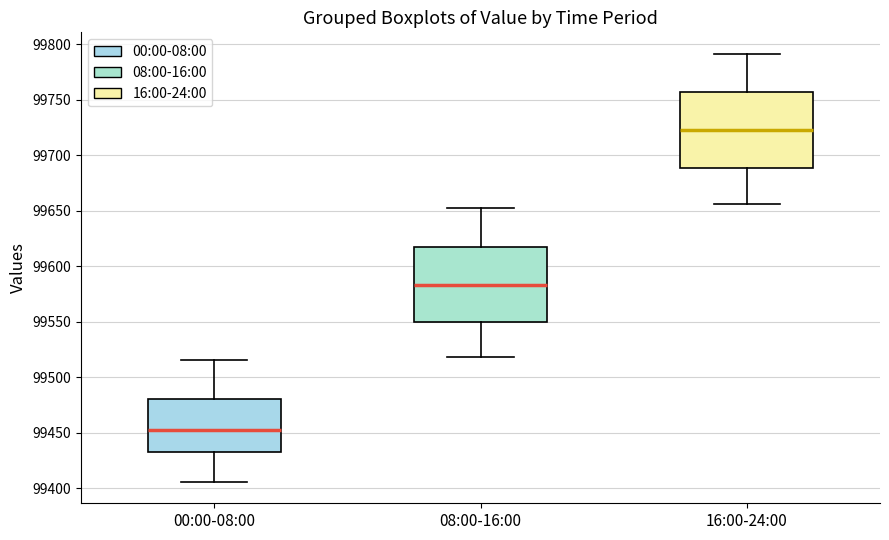

Reading left to right, read every box against the y-axis: the position of its median line, the range the box covers, and the ends of its whiskers. The values are not printed on the chart, so give them approximately, as read against the axis.

00:00-08:00: median 99455, box 99435 to 99480, whiskers 99405 to 99515
08:00-16:00: median 99585, box 99550 to 99615, whiskers 99520 to 99650
16:00-24:00: median 99720, box 99690 to 99755, whiskers 99655 to 99790